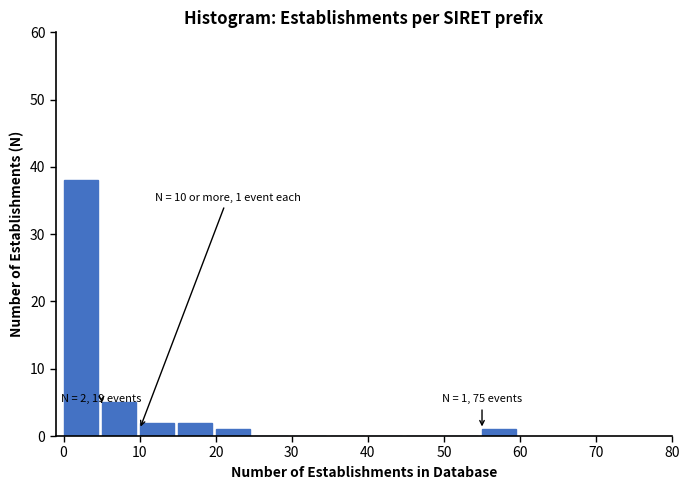

Which range on the x-axis has the tallest bar?

0 to 5